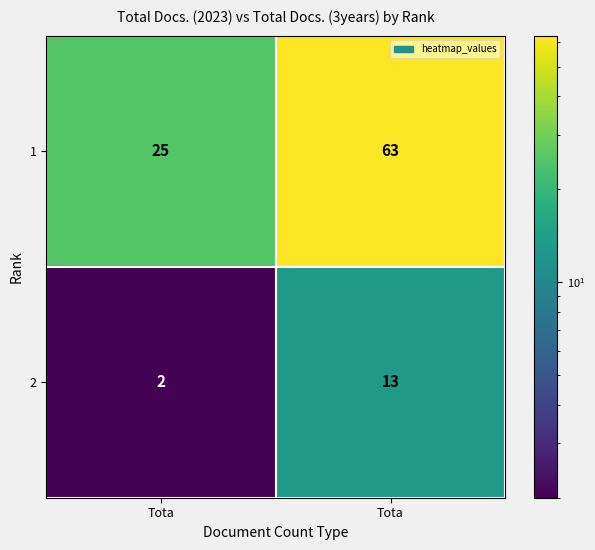

What is the difference between the highest and lowest values at Tota?

23